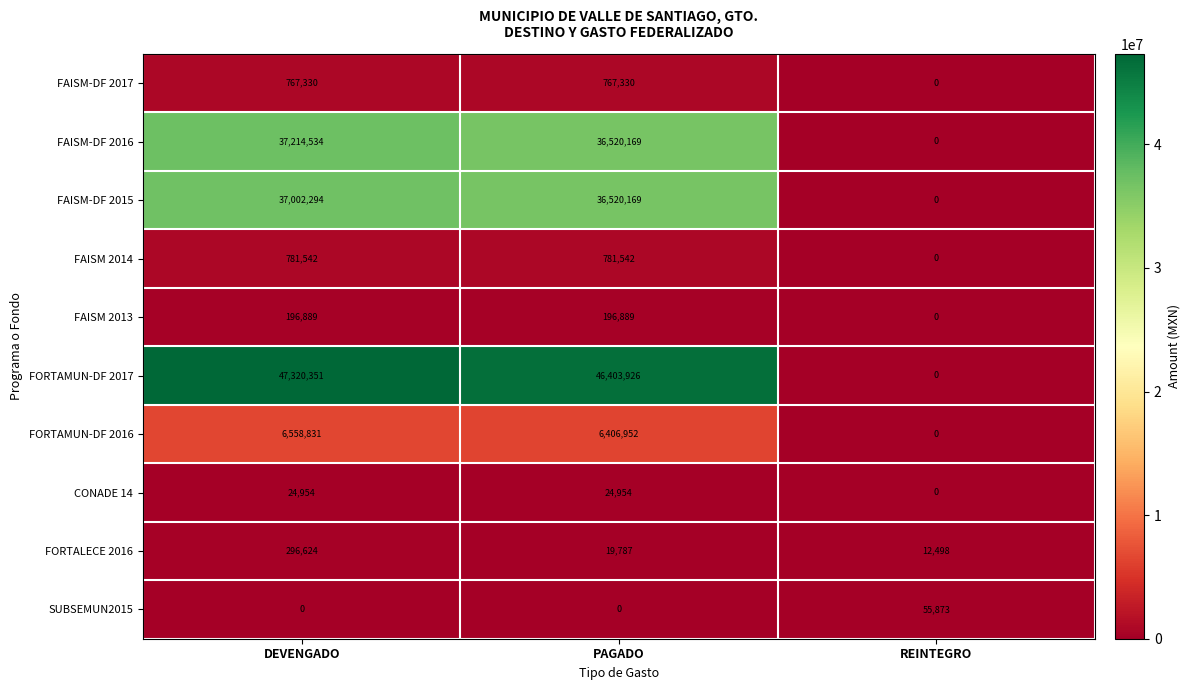

Reading right to left, extract all data points from this chart.

FAISM-DF 2017: REINTEGRO=0	PAGADO=767330	DEVENGADO=767330
FAISM-DF 2016: REINTEGRO=0	PAGADO=36520169	DEVENGADO=37214534
FAISM-DF 2015: REINTEGRO=0	PAGADO=36520169	DEVENGADO=37002294
FAISM 2014: REINTEGRO=0	PAGADO=781542	DEVENGADO=781542
FAISM 2013: REINTEGRO=0	PAGADO=196889	DEVENGADO=196889
FORTAMUN-DF 2017: REINTEGRO=0	PAGADO=46403926	DEVENGADO=47320351
FORTAMUN-DF 2016: REINTEGRO=0	PAGADO=6406952	DEVENGADO=6558831
CONADE 14: REINTEGRO=0	PAGADO=24954	DEVENGADO=24954
FORTALECE 2016: REINTEGRO=12498	PAGADO=19787	DEVENGADO=296624
SUBSEMUN2015: REINTEGRO=55873	PAGADO=0	DEVENGADO=0